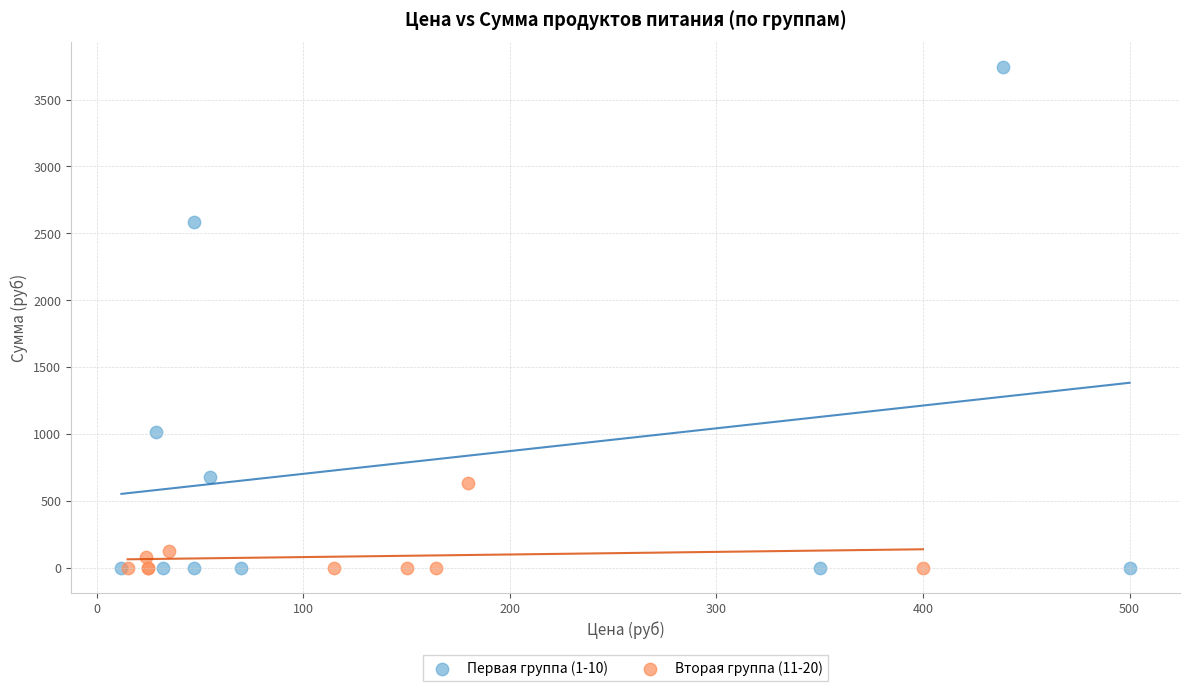

Which series contains the highest Y value?

Первая группа (1-10)